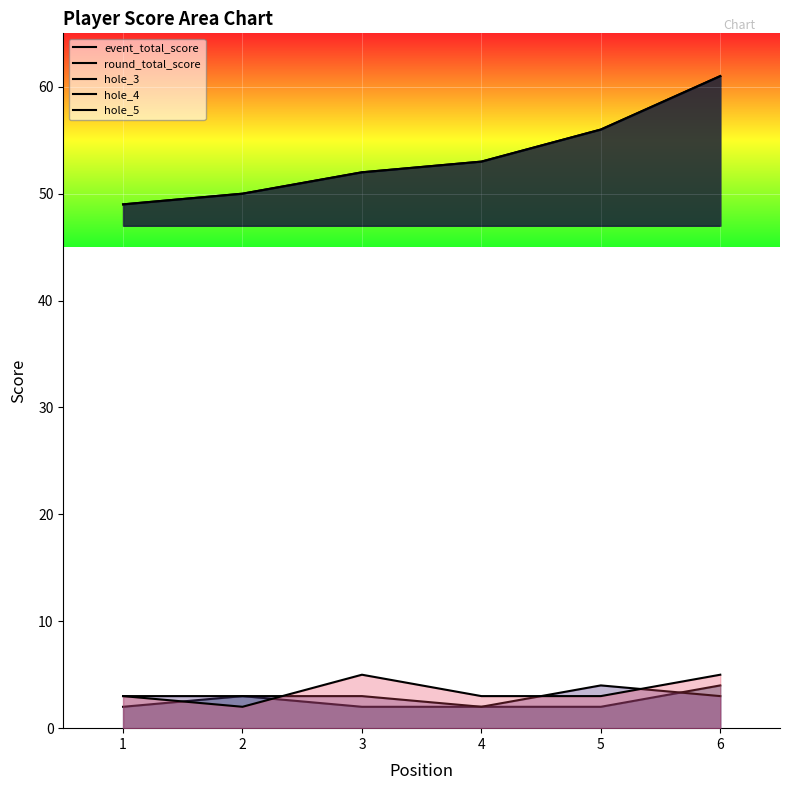

How many series are shown in this chart?

5